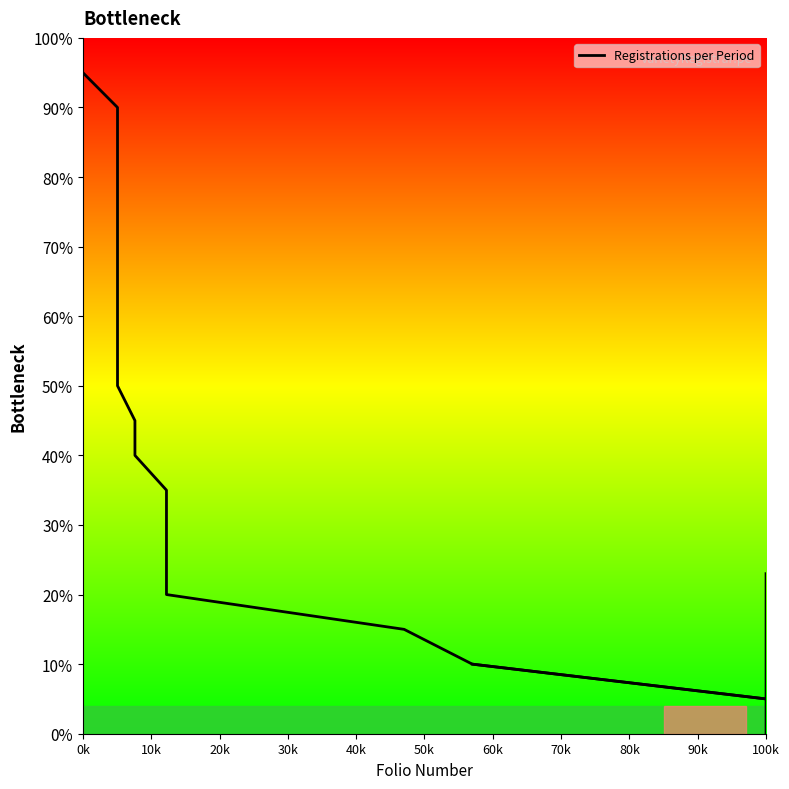

How many data points are less than 50?

10